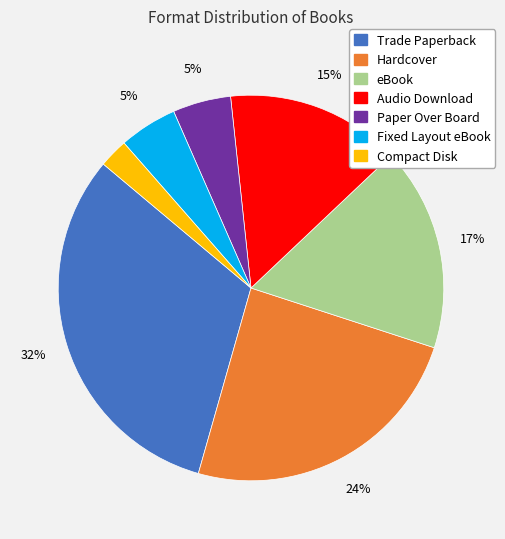

Do Trade Paperback and Fixed Layout eBook together represent more than half of the pie?

No